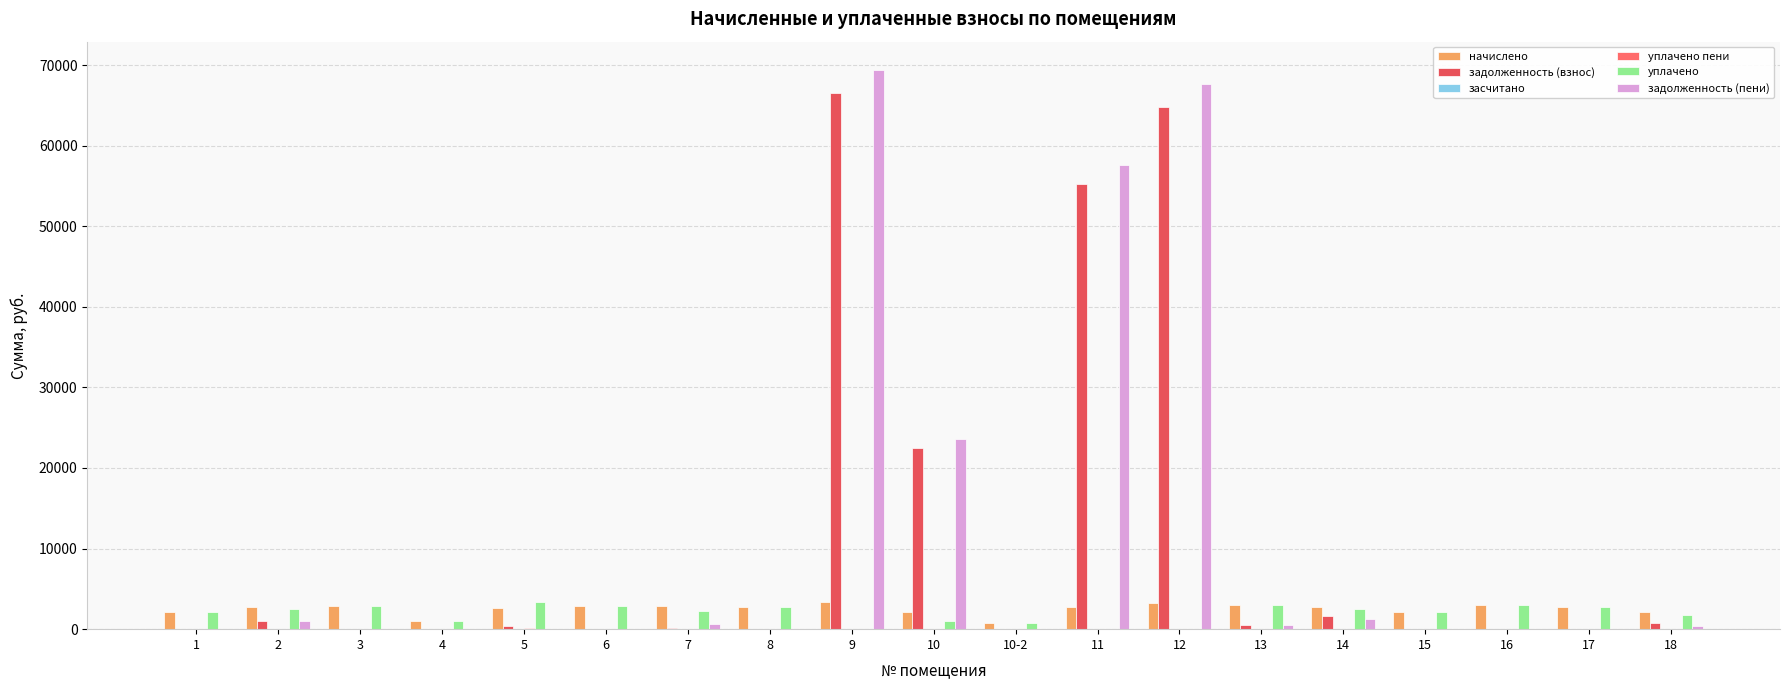

How many groups of bars are there?

19